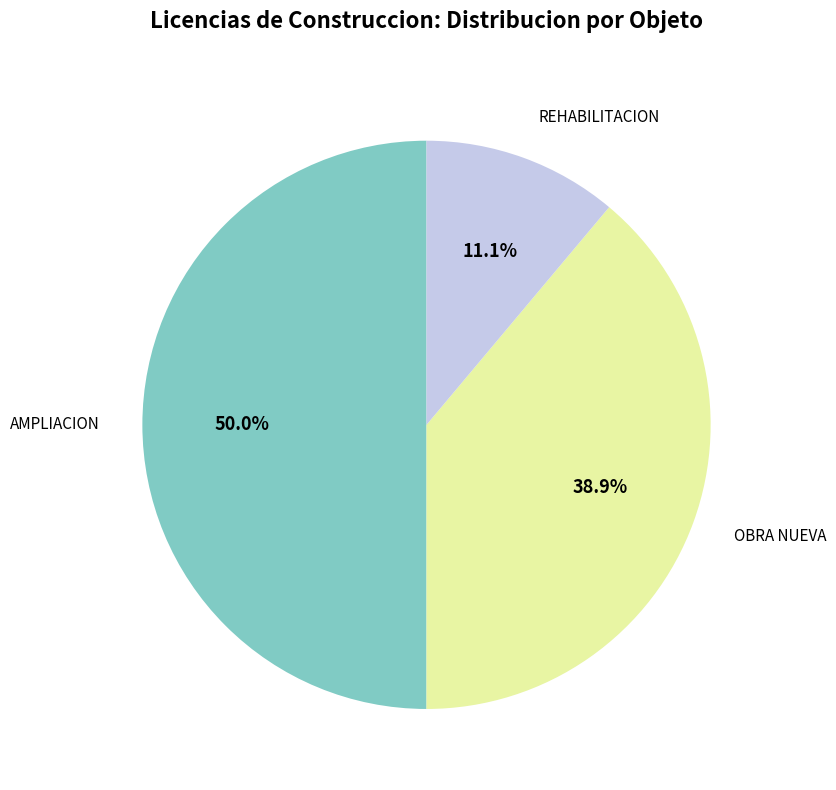

How many slices are in this pie chart?

3